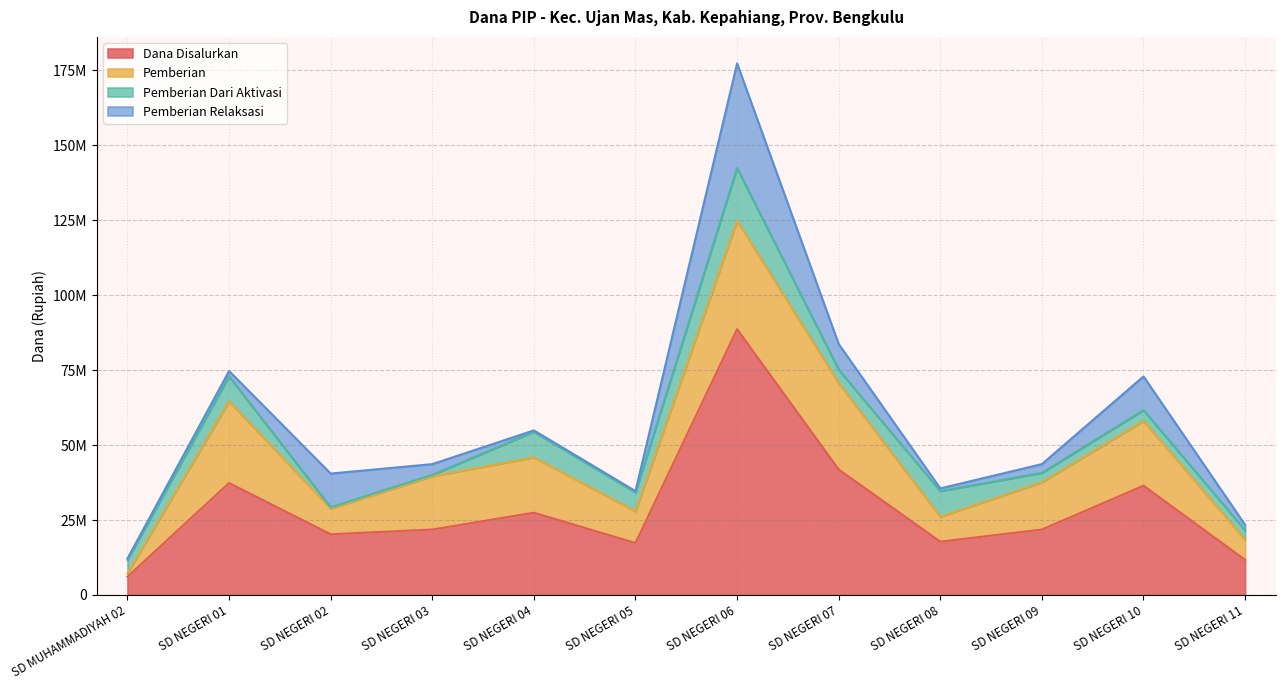

What are all the series names shown in the legend?

Dana Disalurkan, Pemberian, Pemberian Dari Aktivasi, Pemberian Relaksasi